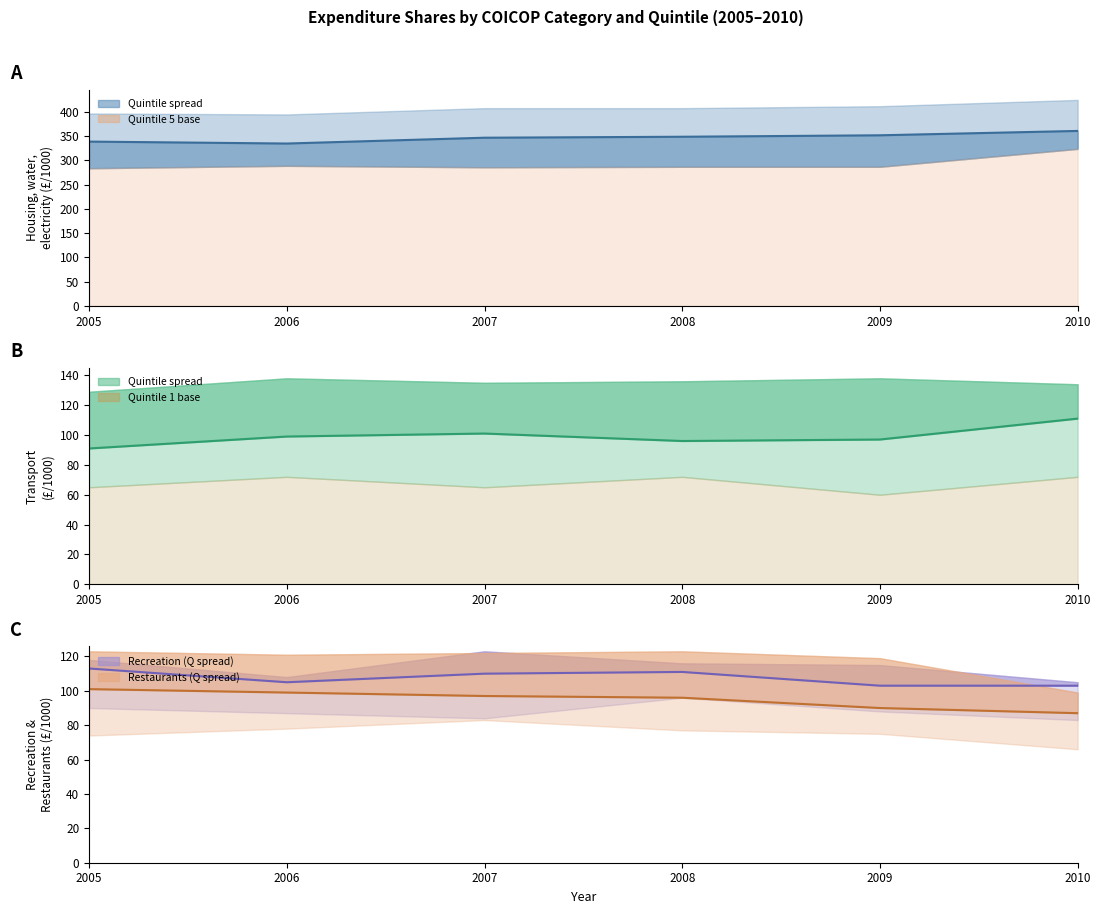

Reading right to left, list all the values displayed in this chart.

Housing Q3 (median): 2010=361	2009=352	2008=349	2007=347	2006=335	2005=339
Transport Q3 (median): 2010=111	2009=97	2008=96	2007=101	2006=99	2005=91
Recreation Q3: 2010=103	2009=103	2008=111	2007=110	2006=105	2005=113
Restaurants Q3: 2010=87	2009=90	2008=96	2007=97	2006=99	2005=101